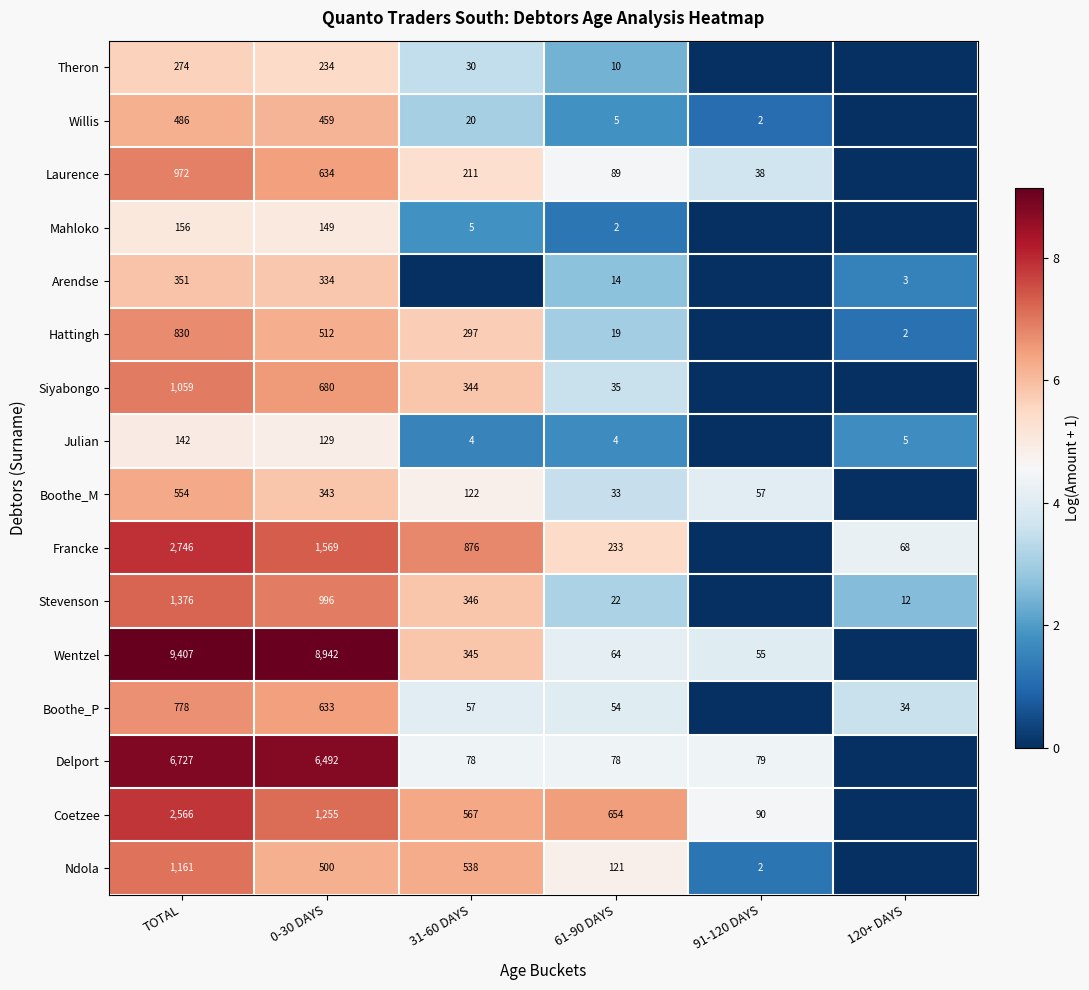

Is it true that Boothe_P equals 55 at 120+ DAYS?

False